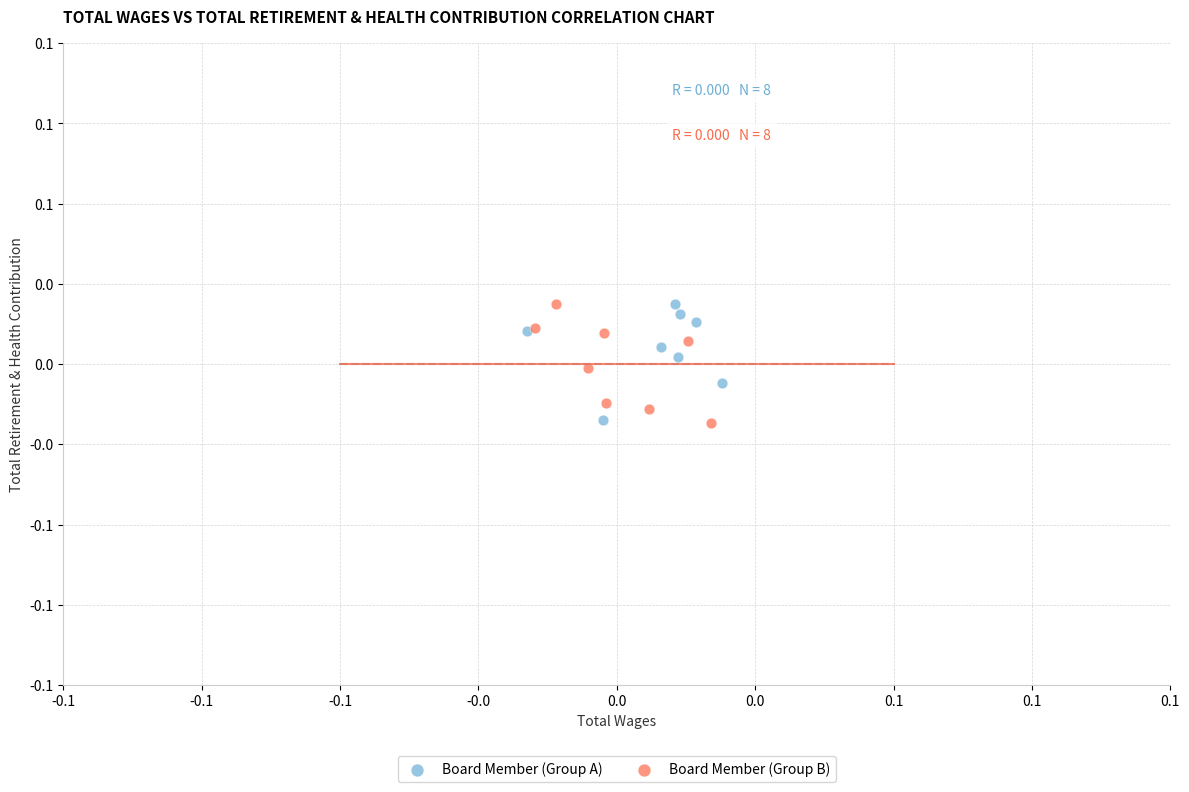

What are all the series names shown in the legend?

Board Member (Group A), Board Member (Group B)